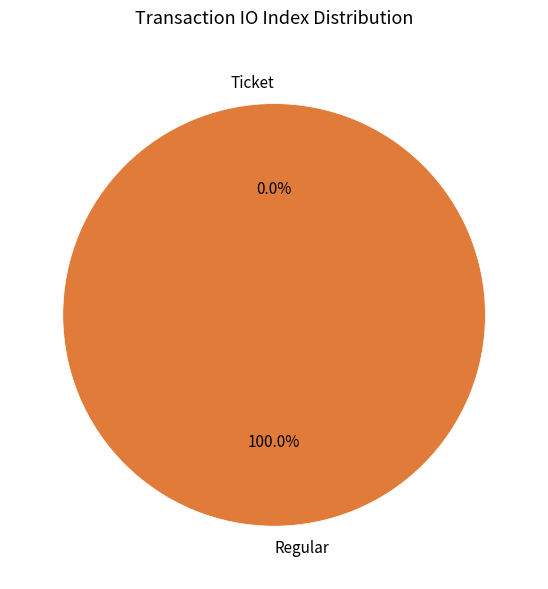

Which category accounts for the majority?

Regular